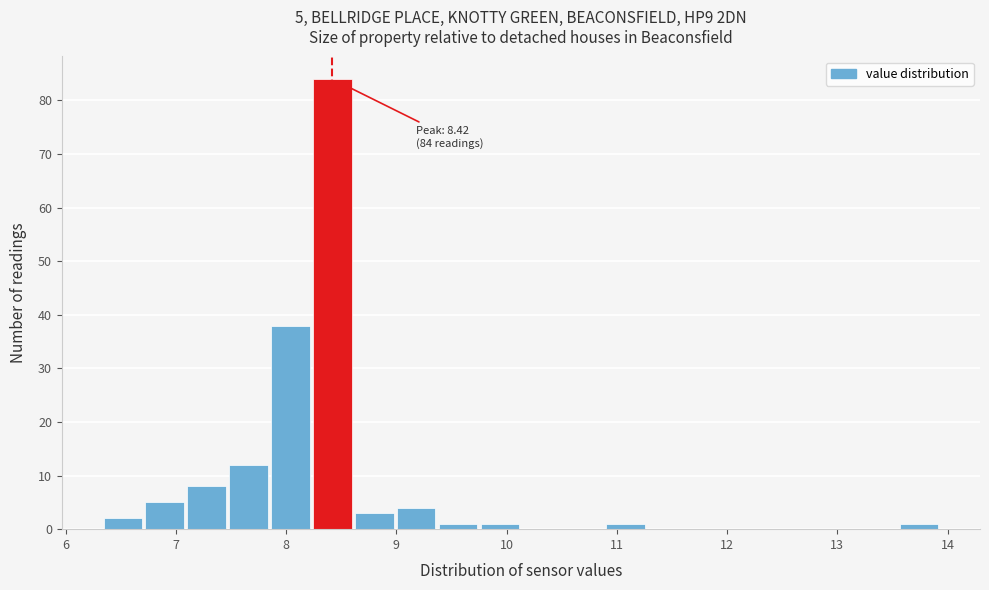

Around what value on the x-axis is the tallest bar? Give the approximate position of its centre, as read against the axis.

8.4